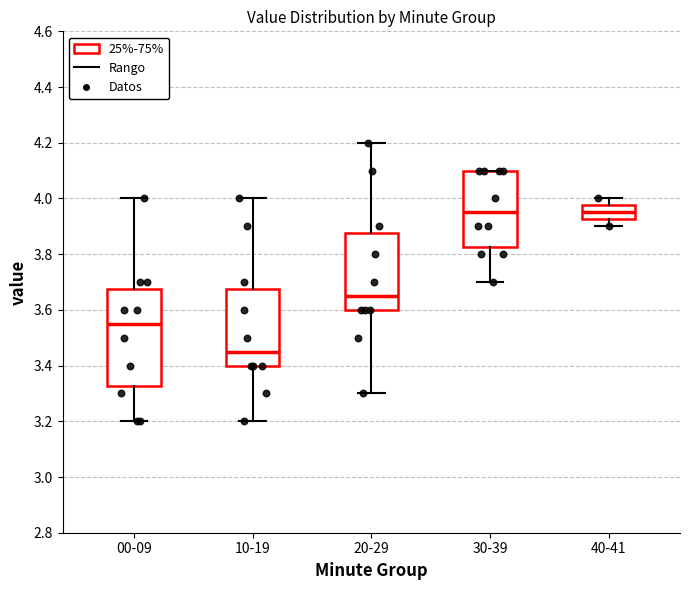

Reading left to right, read every box against the y-axis: the position of its median line, the range the box covers, and the ends of its whiskers. The values are not printed on the chart, so give them approximately, as read against the axis.

00-09: median 3.56, box 3.32 to 3.68, whiskers 3.20 to 4.00
10-19: median 3.46, box 3.40 to 3.68, whiskers 3.20 to 4.00
20-29: median 3.66, box 3.60 to 3.88, whiskers 3.30 to 4.20
30-39: median 3.96, box 3.82 to 4.10, whiskers 3.70 to 4.10
40-41: median 3.96, box 3.92 to 3.98, whiskers 3.90 to 4.00